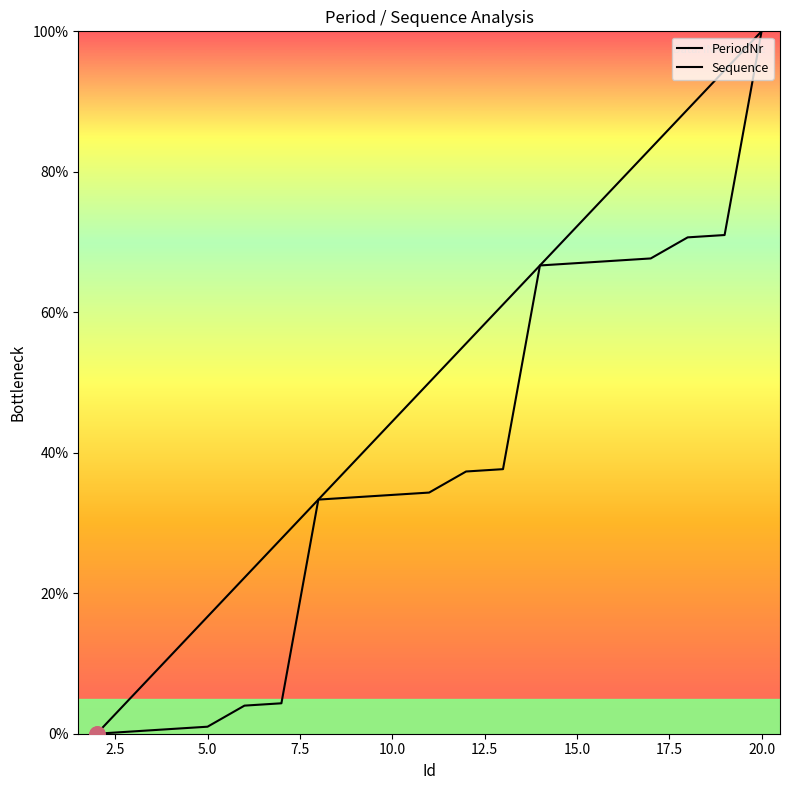

Is this an area chart (filled region under the line)?

No